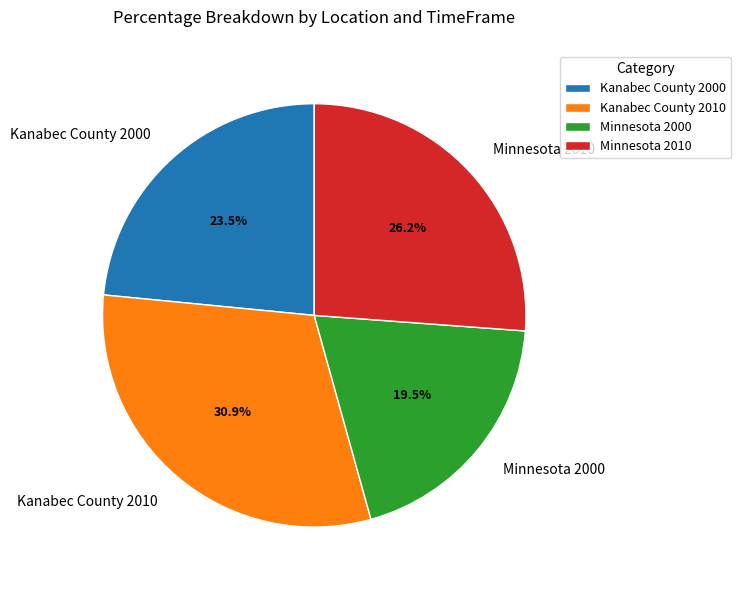

To the nearest percent, what is the difference between the largest and smallest slice percentages?

11%